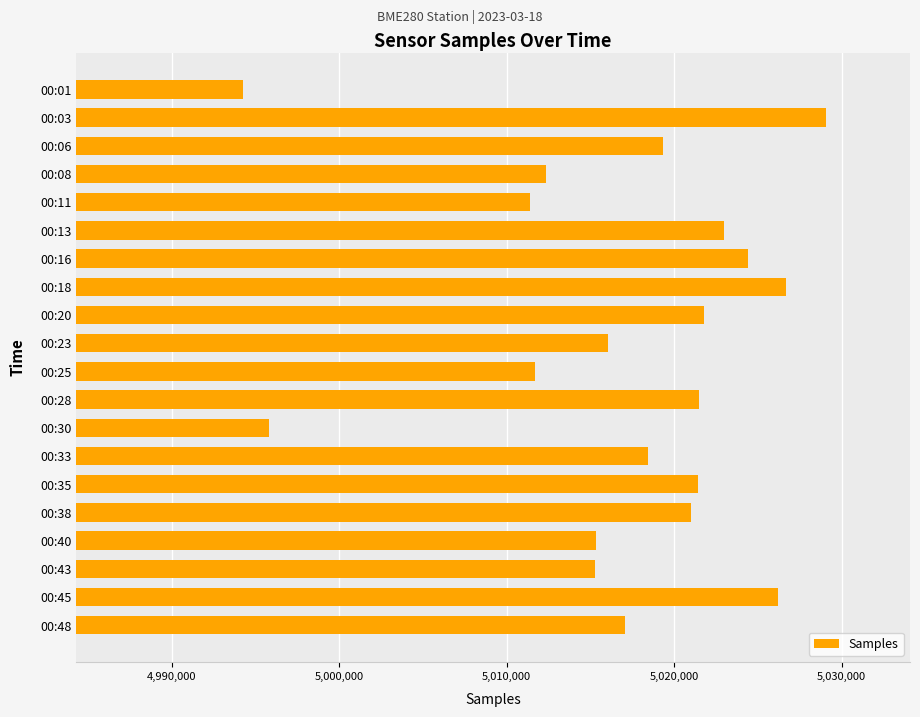

Are the bars horizontal?

Yes